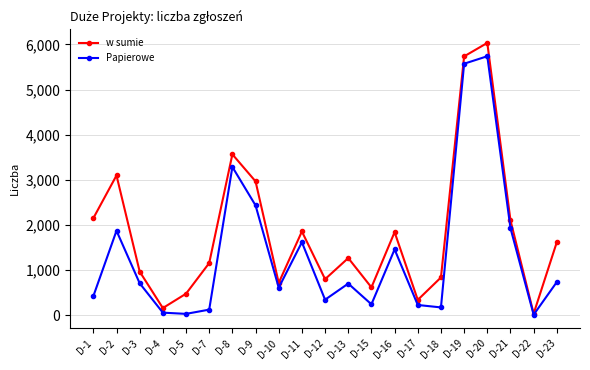

How many lines are shown in the chart?

2